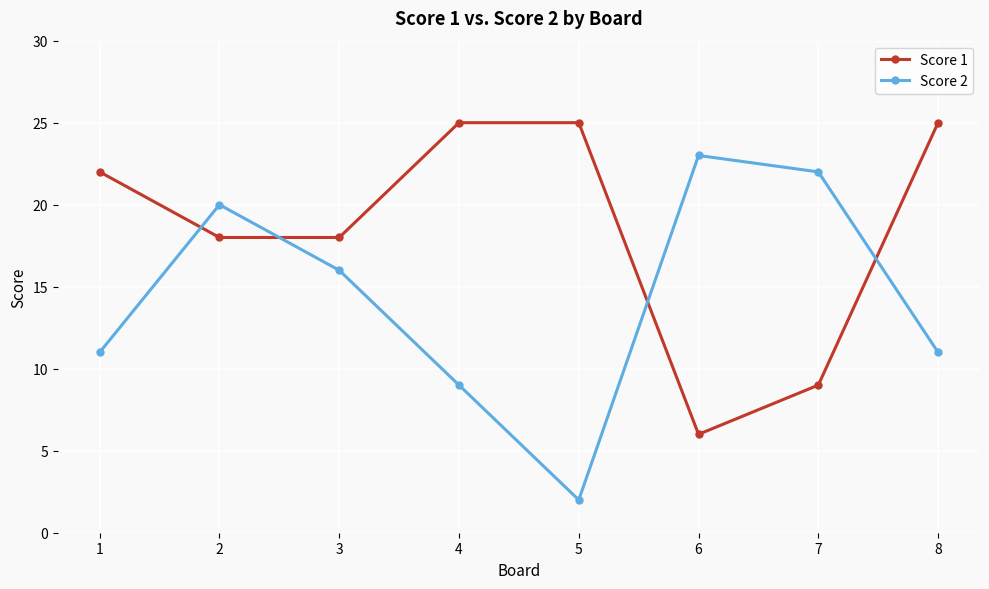

What is the minimum value for Score 2?

2